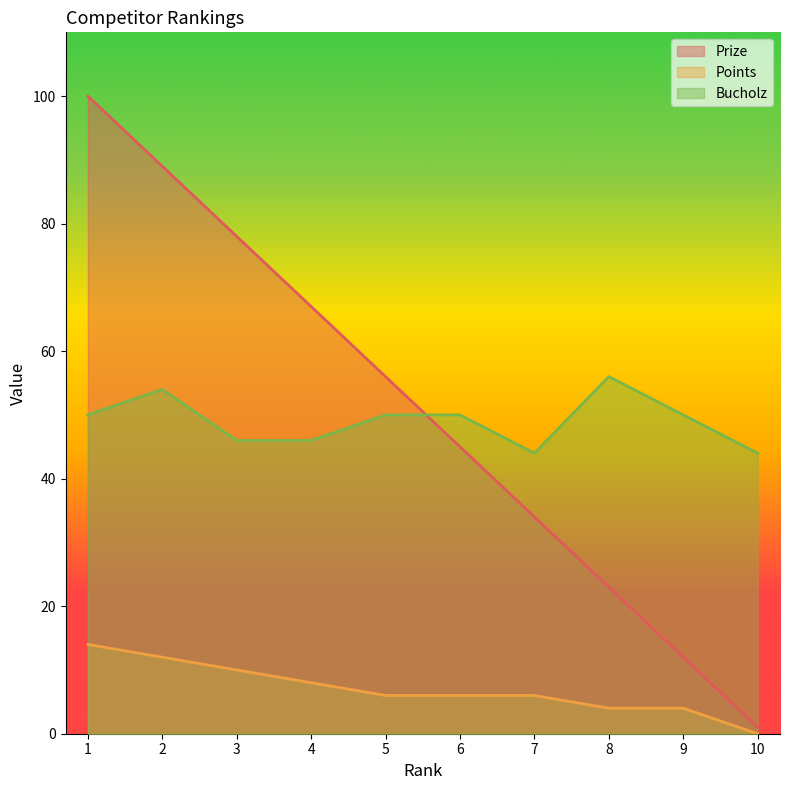

At which category is the sum across all series the highest?

1